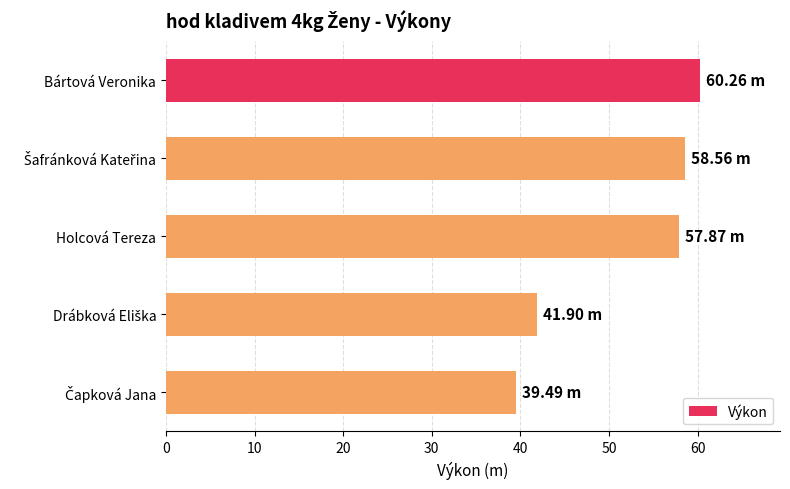

What is the label of the 5th bar from the bottom?

Bártová Veronika